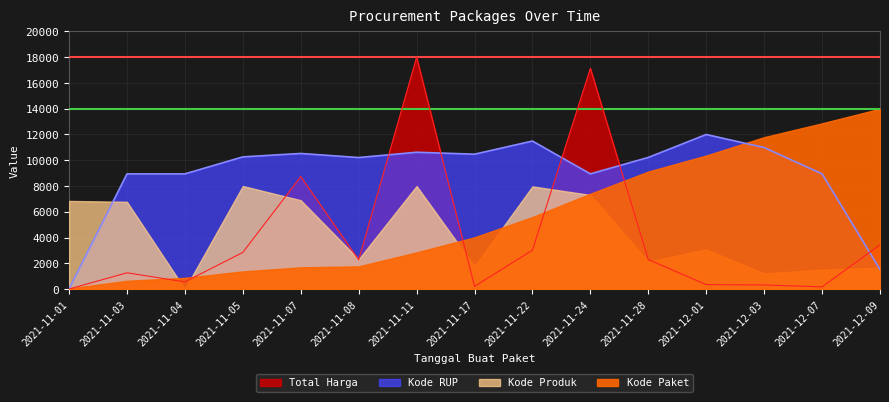

True or false: Kode RUP has more than 0 interior local peaks.

True